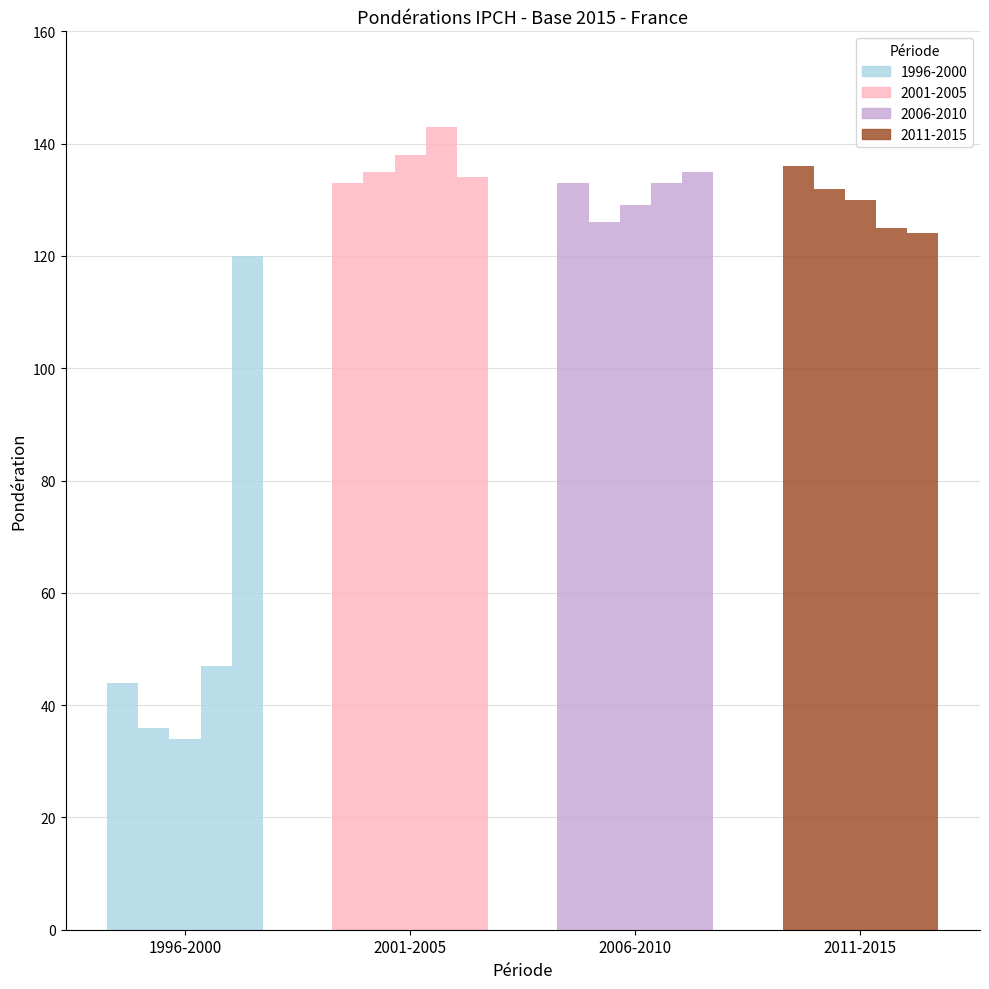

What is the value of the 2006-2010 bar at the 5th from the left?

135